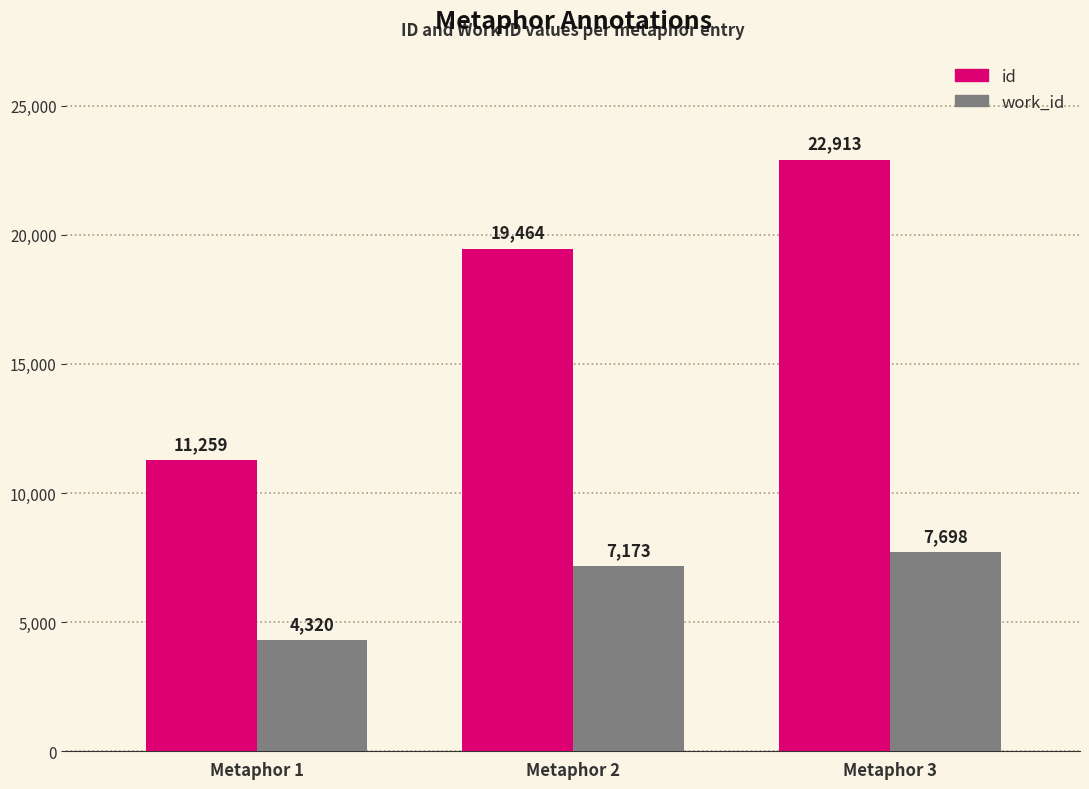

Which series has the largest total across all categories?

id